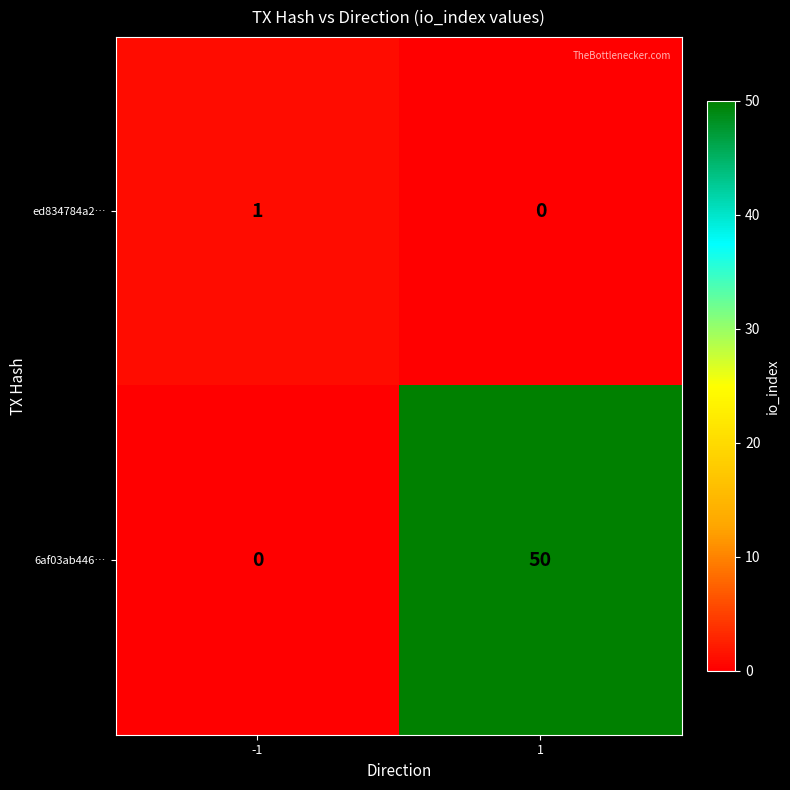

Which series has the largest total across all categories?

6af03ab446…